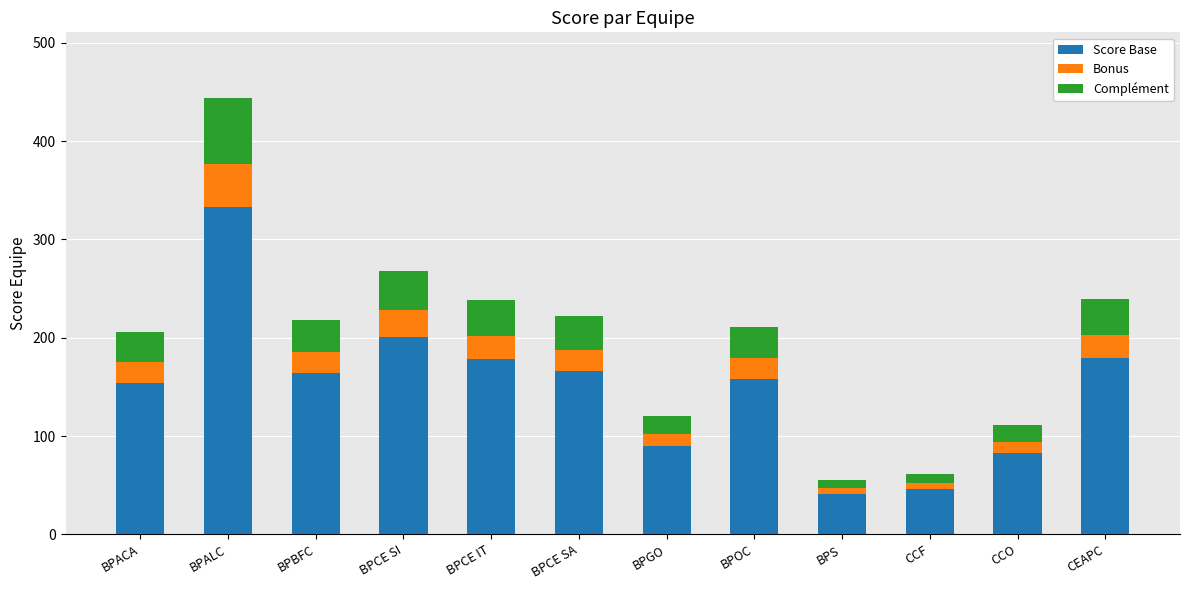

The value of Score Base at BPS is 19. True or false?

False